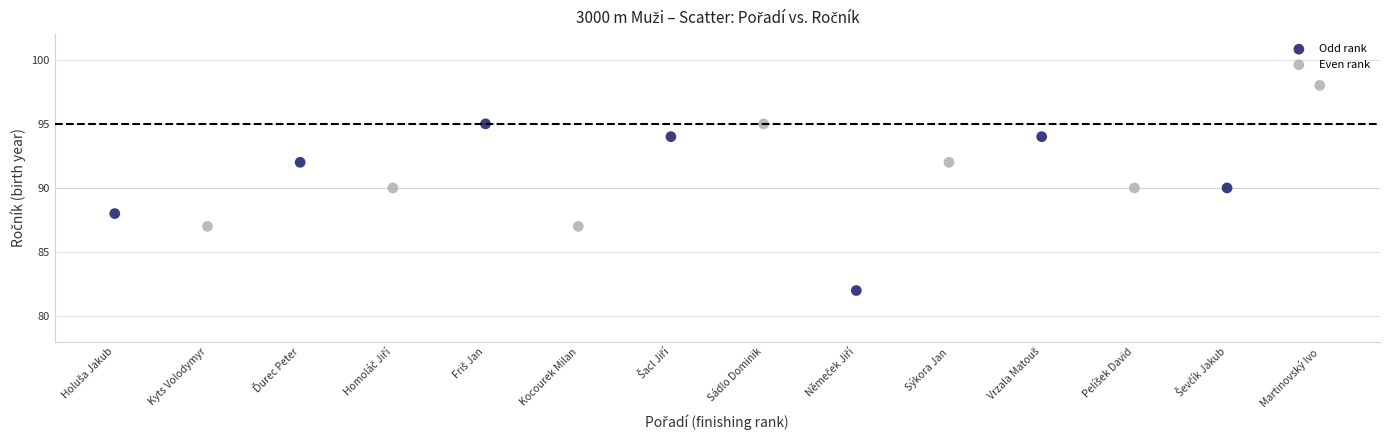

Which series reaches the maximum Y coordinate?

Even rank